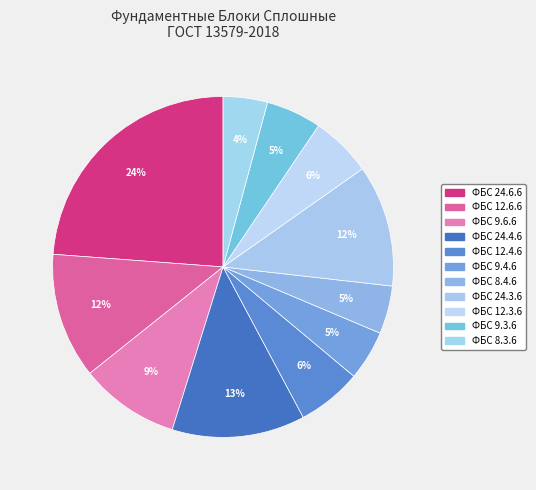

How many slices are in this pie chart?

11